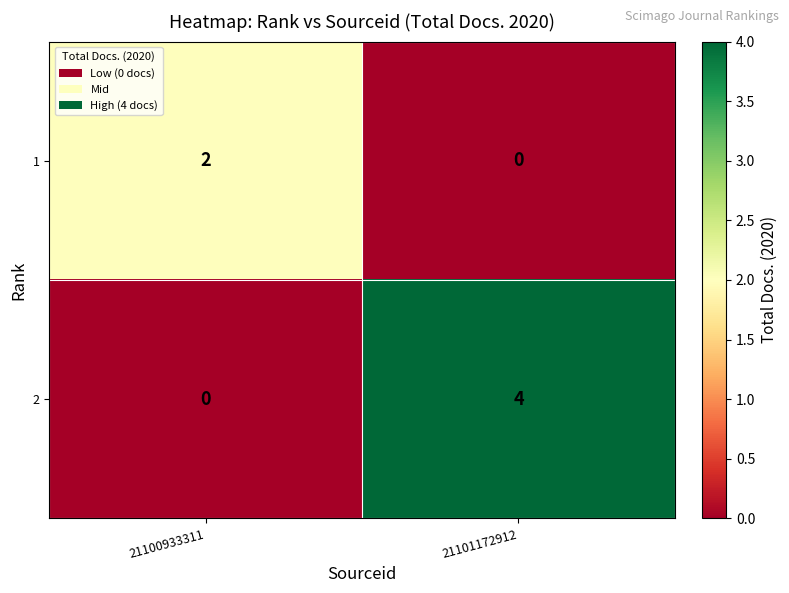

Count the number of data series in this chart.

2